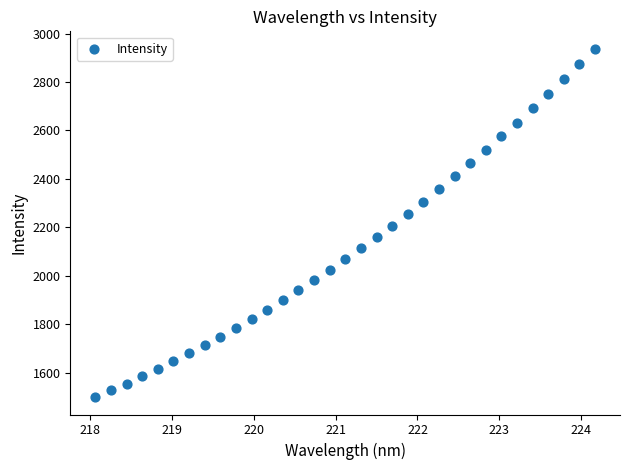

What is the range of X values (max minus min)?

6.1